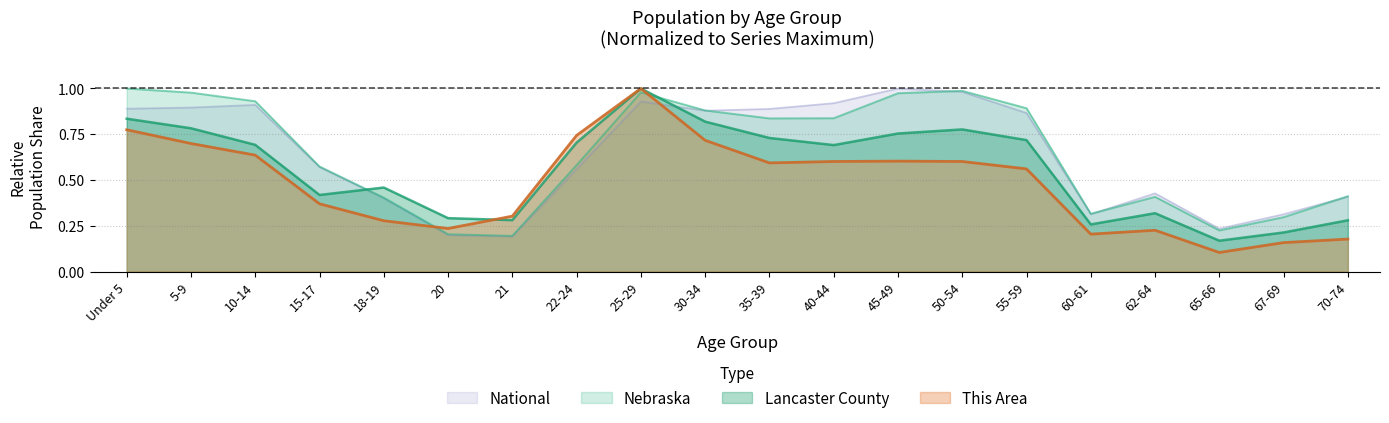

At how many categories does at least one series exceed 0?

20